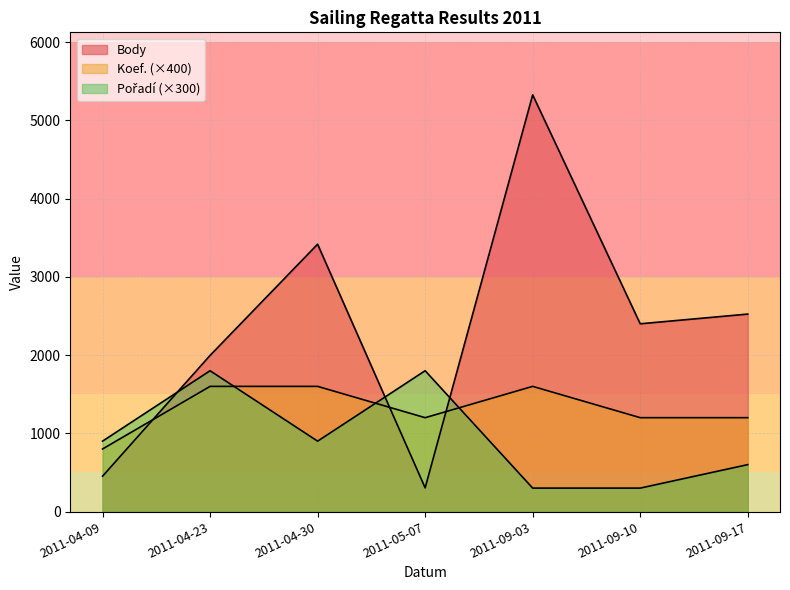

Is the value of Koef. at 2011-04-23 greater than the value of Pořadí at 2011-05-07?

No